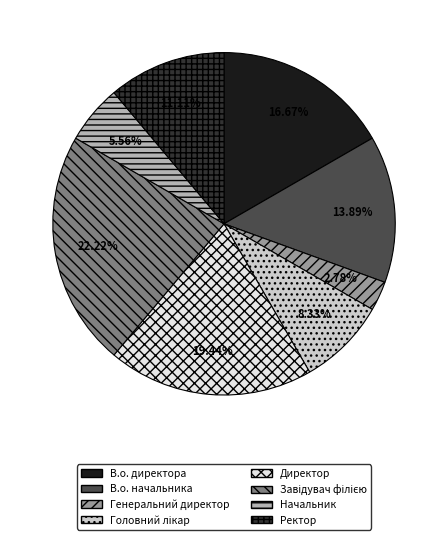

Which has a higher value, Начальник or В.о. директора?

В.о. директора